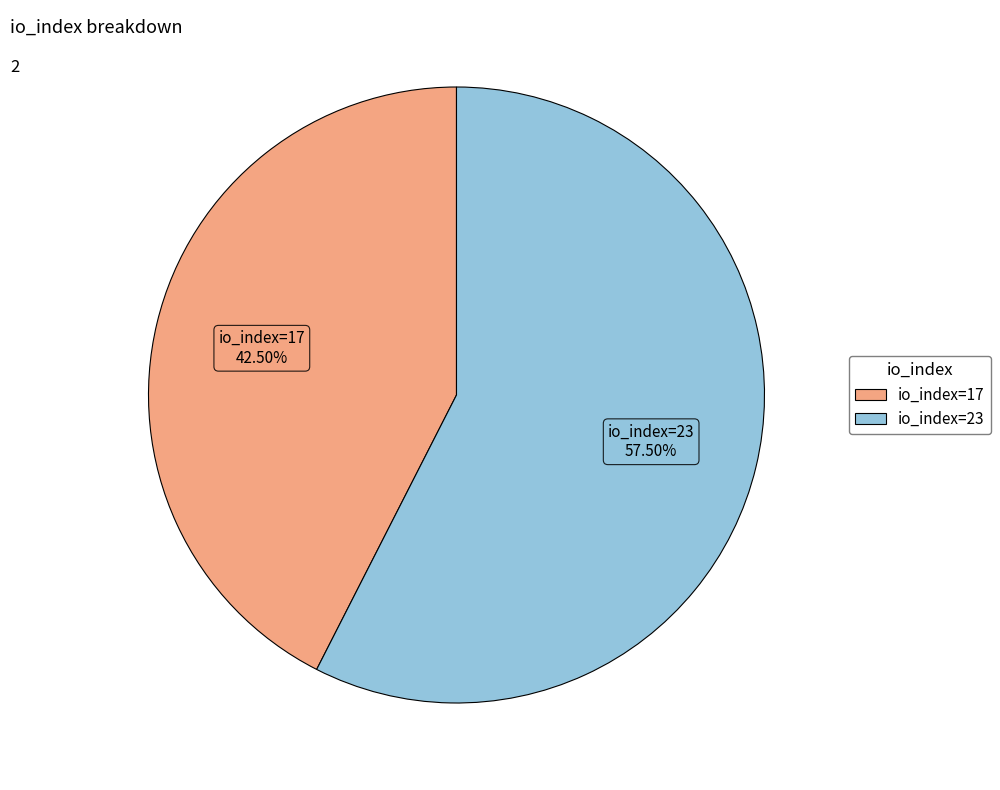

To the nearest percent, what is the difference between the largest and smallest slice percentages?

15%